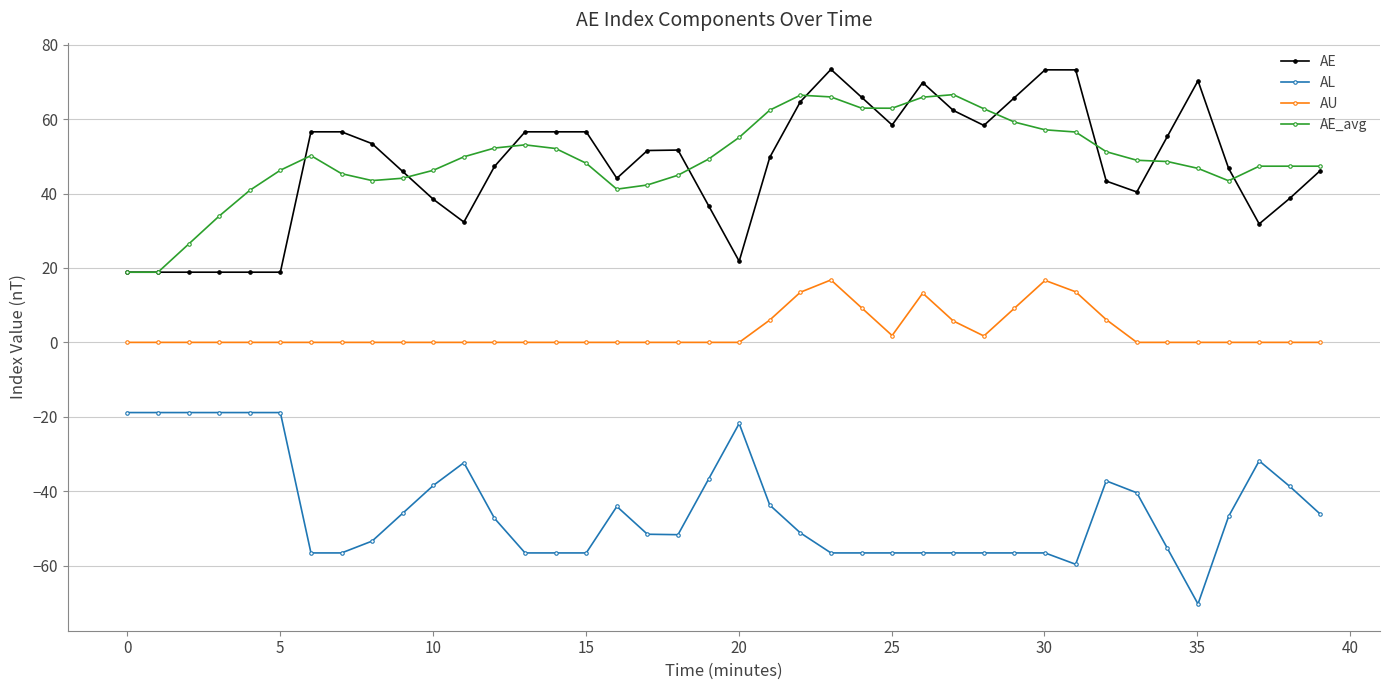

True or false: AE_avg and AU intersect in this chart.

False